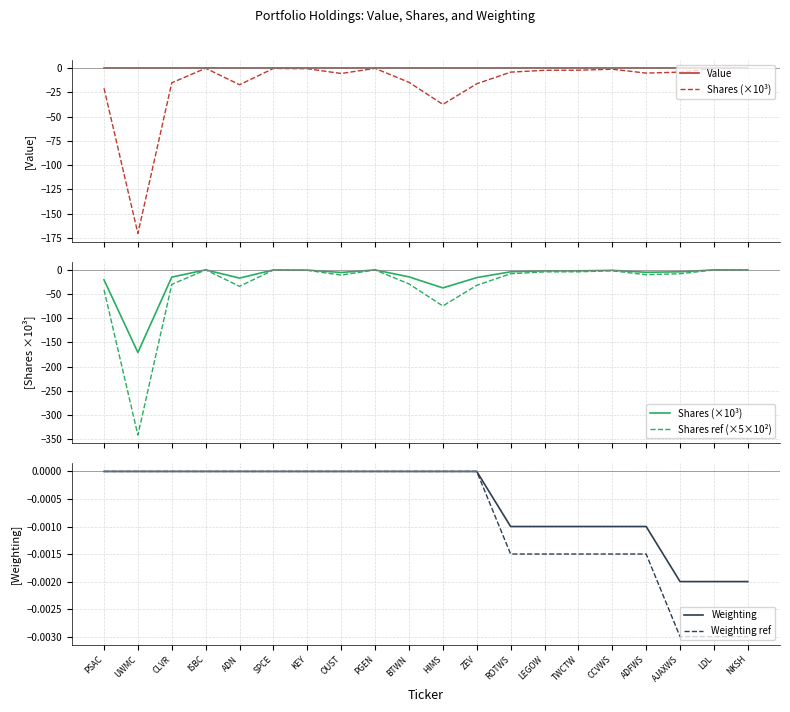

Between PSAC and KEY, which series saw the biggest shift?

Shares ref (×5×10²)